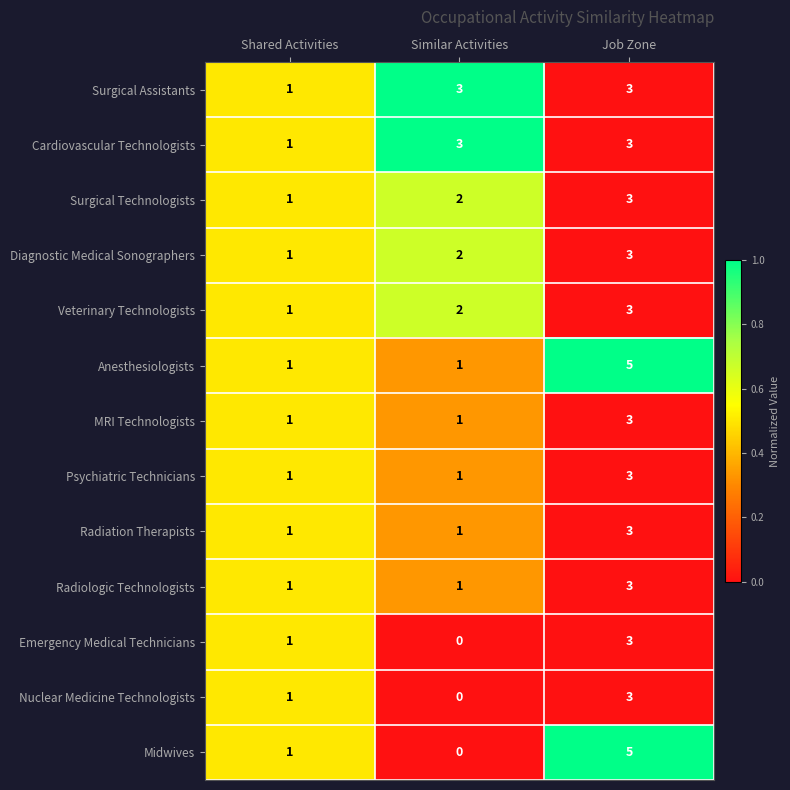

Is it true that Diagnostic Medical Sonographers equals 1 at Shared Activities?

True